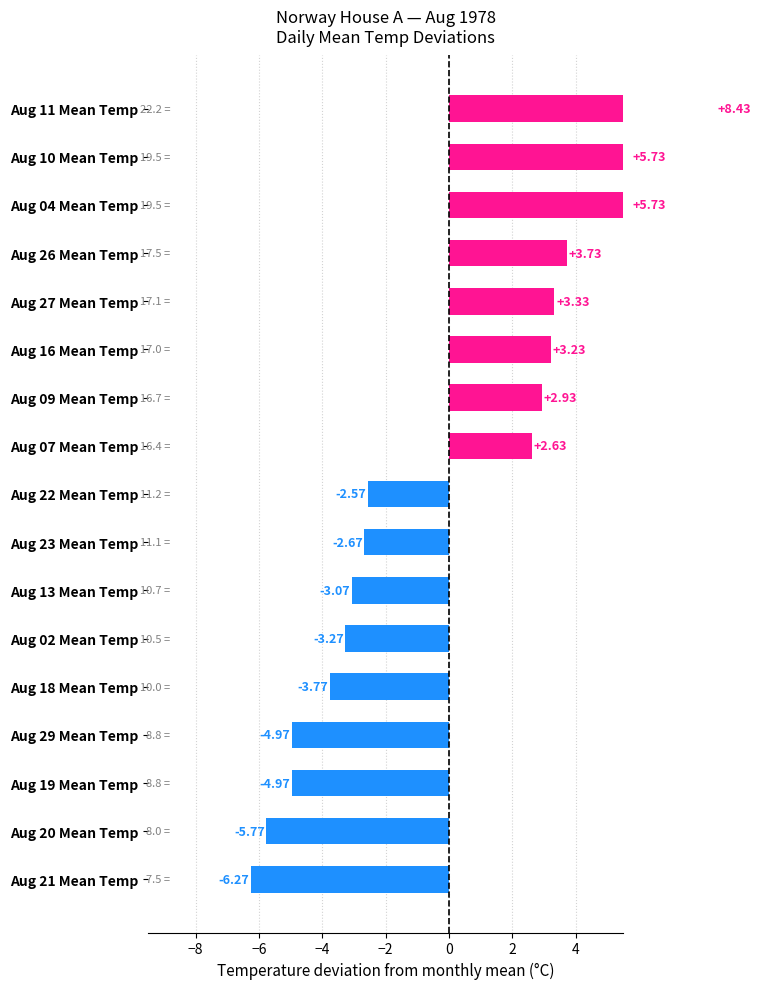

What is the change in value from Aug 21 Mean Temp to Aug 07 Mean Temp?

+8.9